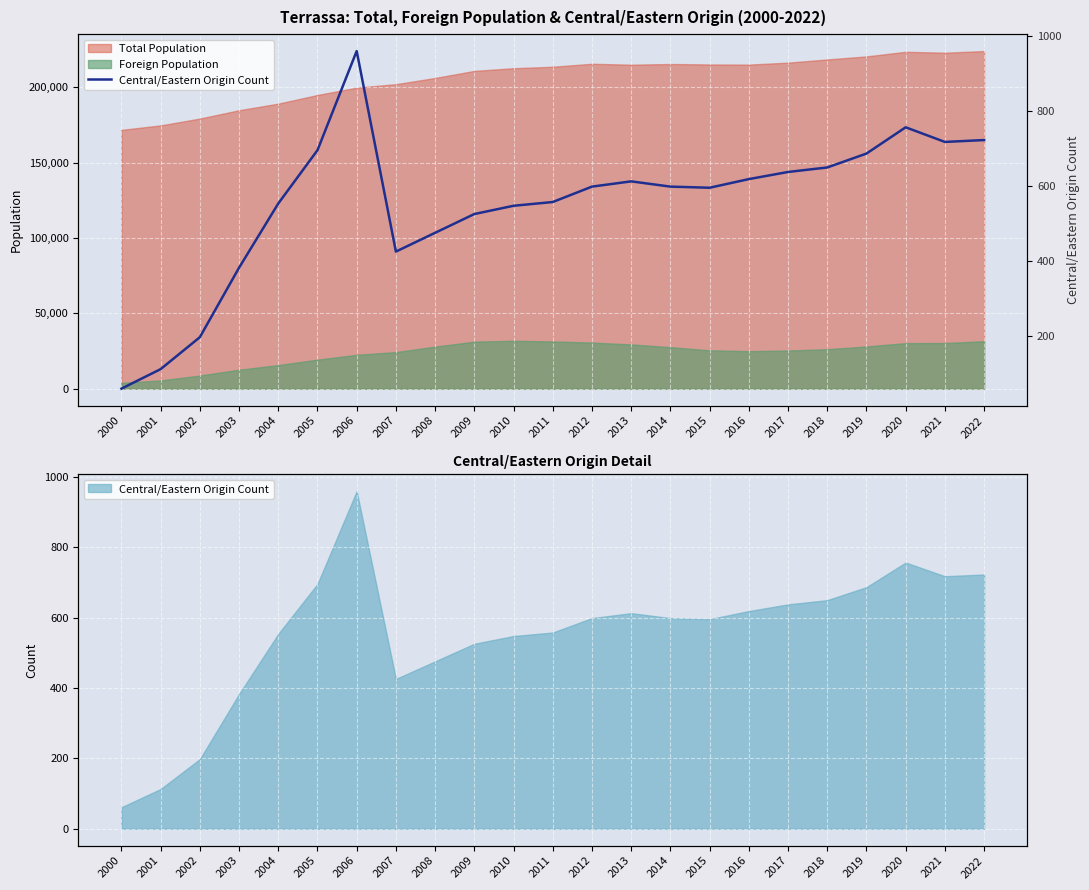

Rank the categories by value from lowest to highest.

2000, 2001, 2002, 2003, 2007, 2008, 2009, 2010, 2004, 2011, 2015, 2012, 2014, 2013, 2016, 2017, 2018, 2019, 2005, 2021, 2022, 2020, 2006